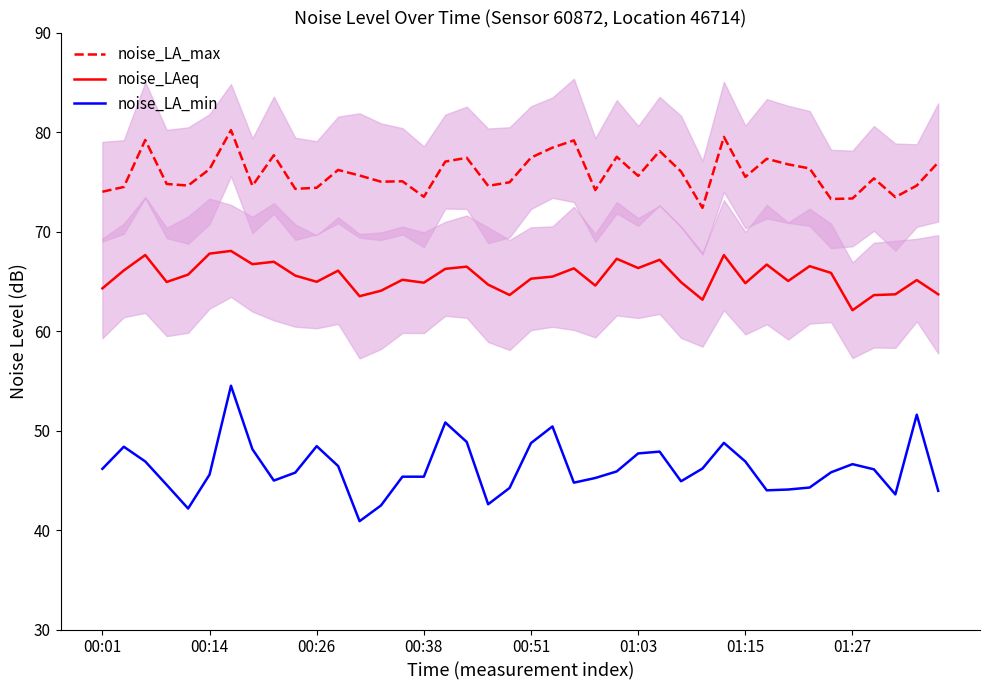

How many lines are shown in the chart?

3